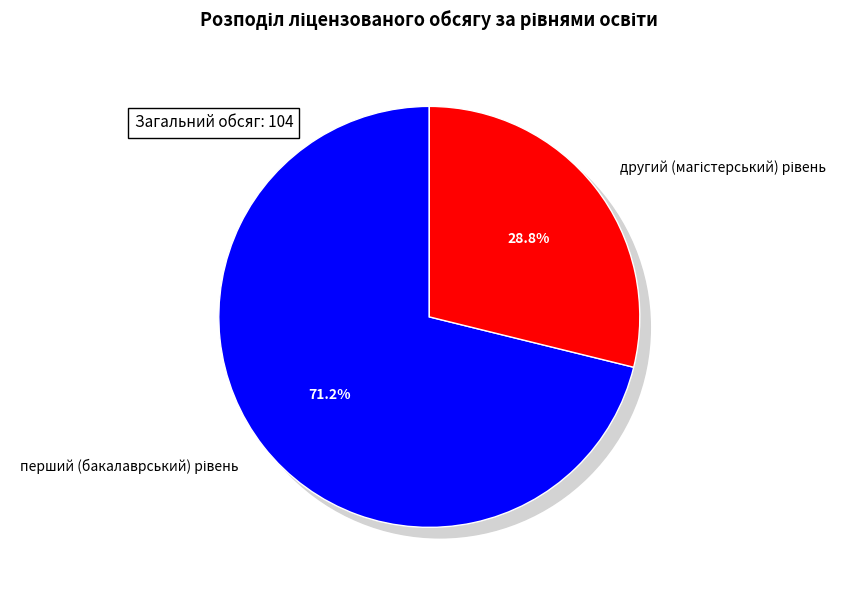

What is the smallest slice in the pie chart?

другий (магістерський) рівень